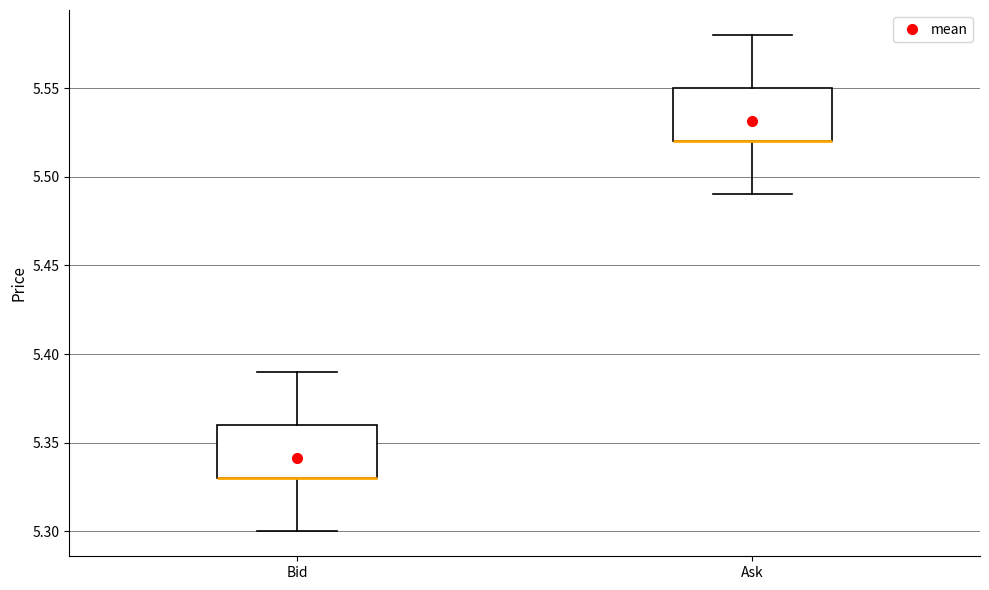

Reading left to right, transcribe this box plot: for each box, give where its median line is, the range the box spans, and where its two whiskers end, as read against the y-axis. The values are not printed on the chart, so give them approximately, as read against the axis.

Bid: median 5.33 (drawn on the box's lower edge), box 5.33 to 5.36, whiskers 5.30 to 5.39
Ask: median 5.52 (drawn on the box's lower edge), box 5.52 to 5.55, whiskers 5.49 to 5.58